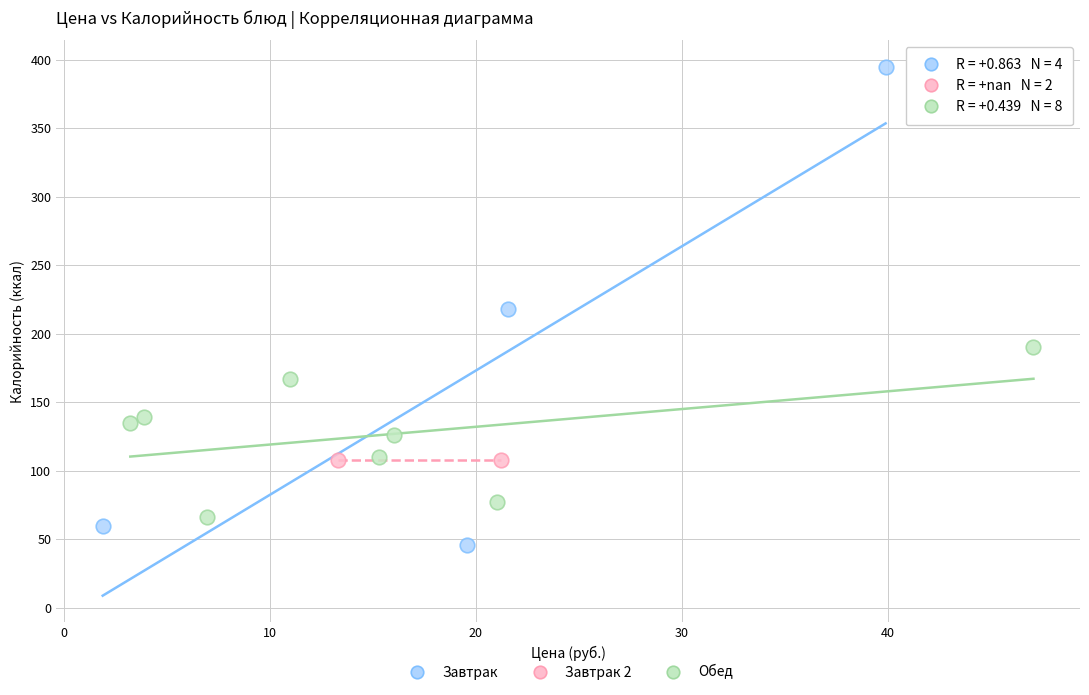

Which series contains the highest Y value?

Завтрак